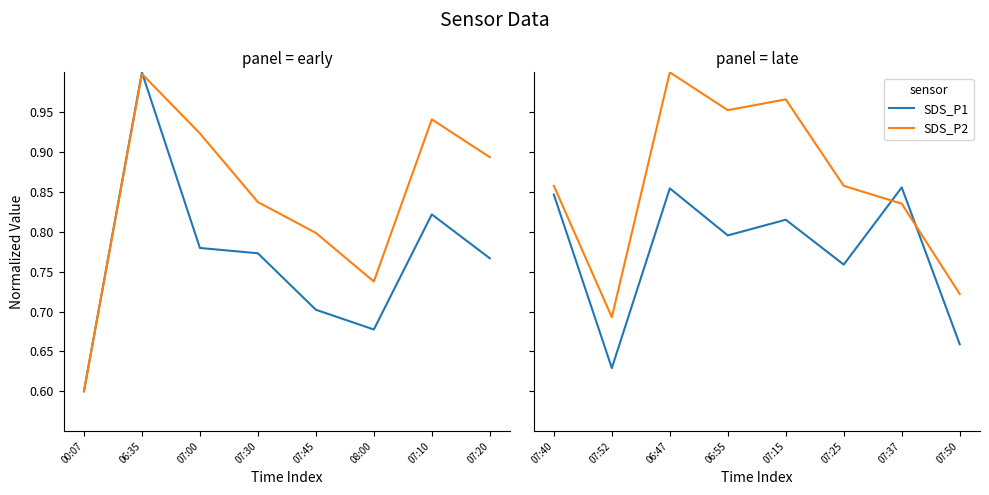

What is the difference between the second highest and minimum values in the SDS_P1 series?

0.2